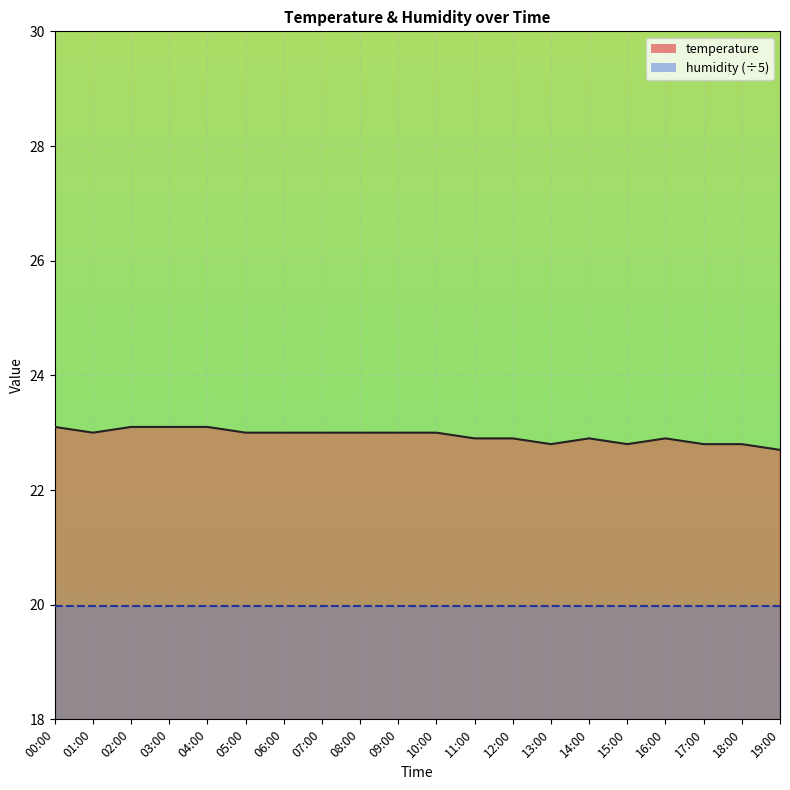

What is the value of the 18th point from the left?

22.8